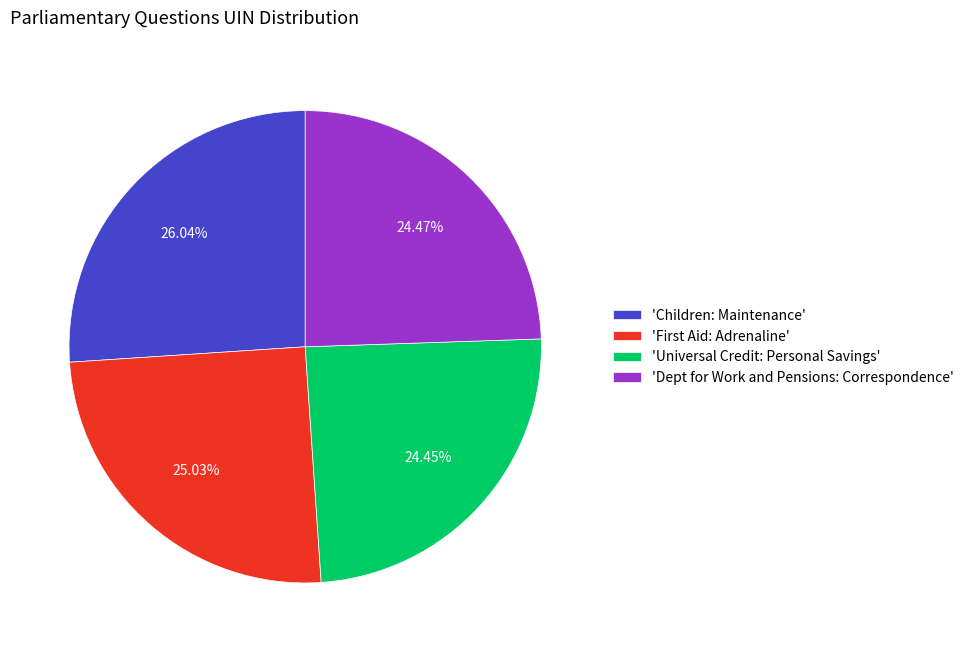

How many slices are in this pie chart?

4